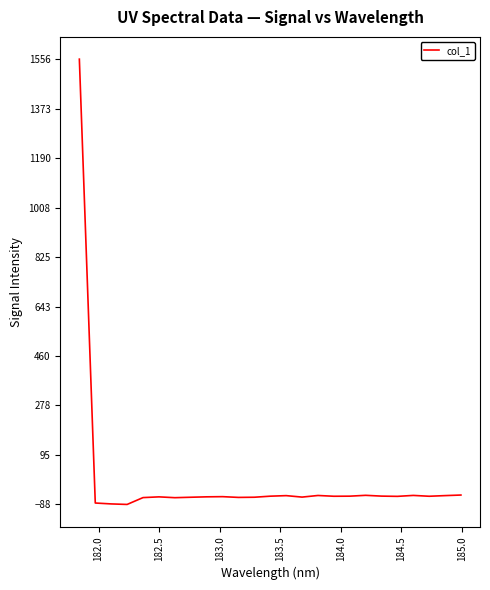

How many values are above zero?

1